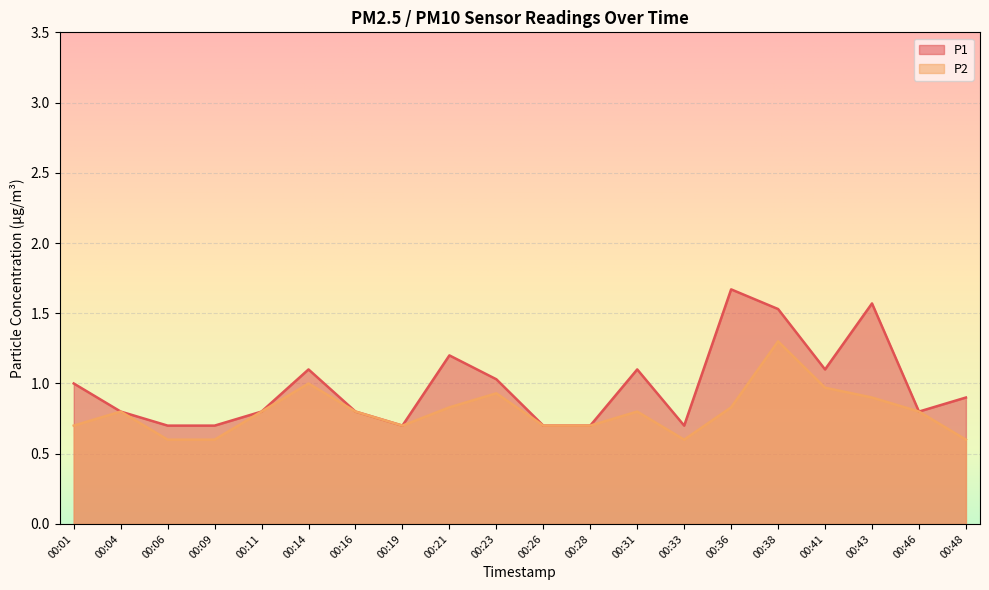

What is the sum of the P1 values at 00:21 and 00:16?

2.0